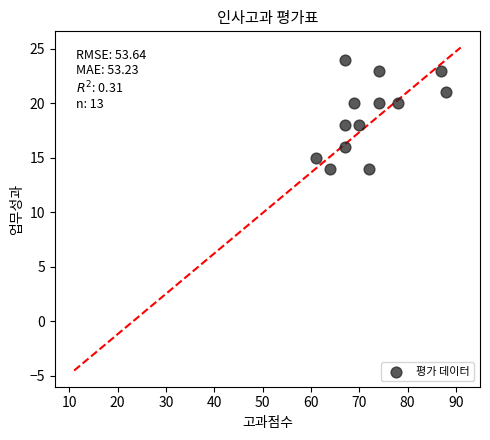

What is the range of X values (max minus min)?

27